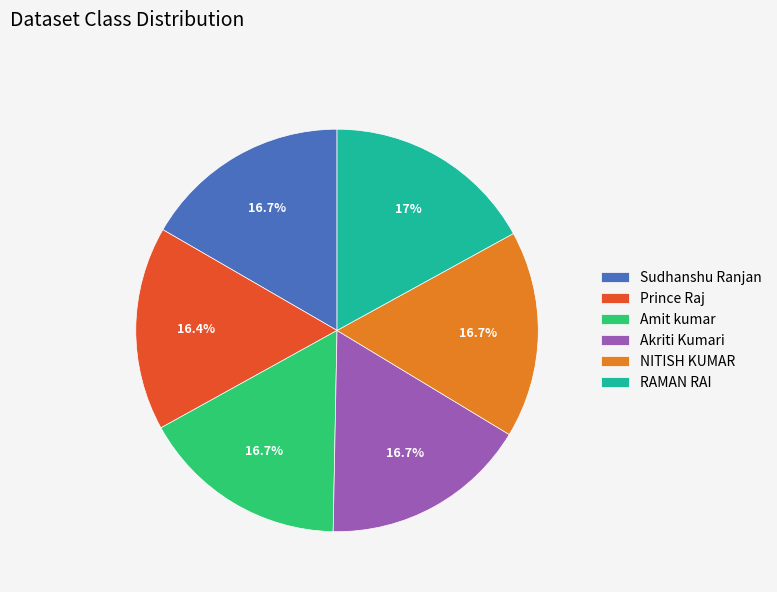

What is the ratio of the value at Amit kumar to the value at RAMAN RAI?

1.0